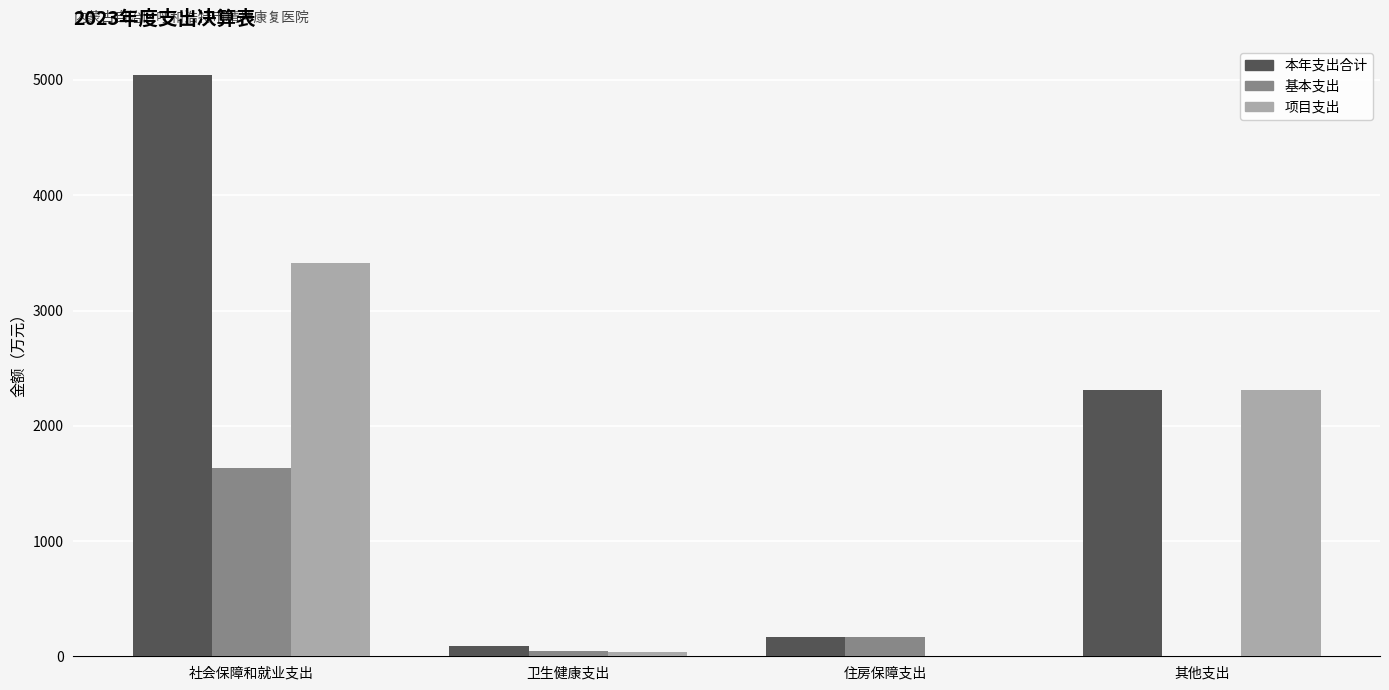

Is it true that 项目支出 equals 3786.5 at 其他支出?

False